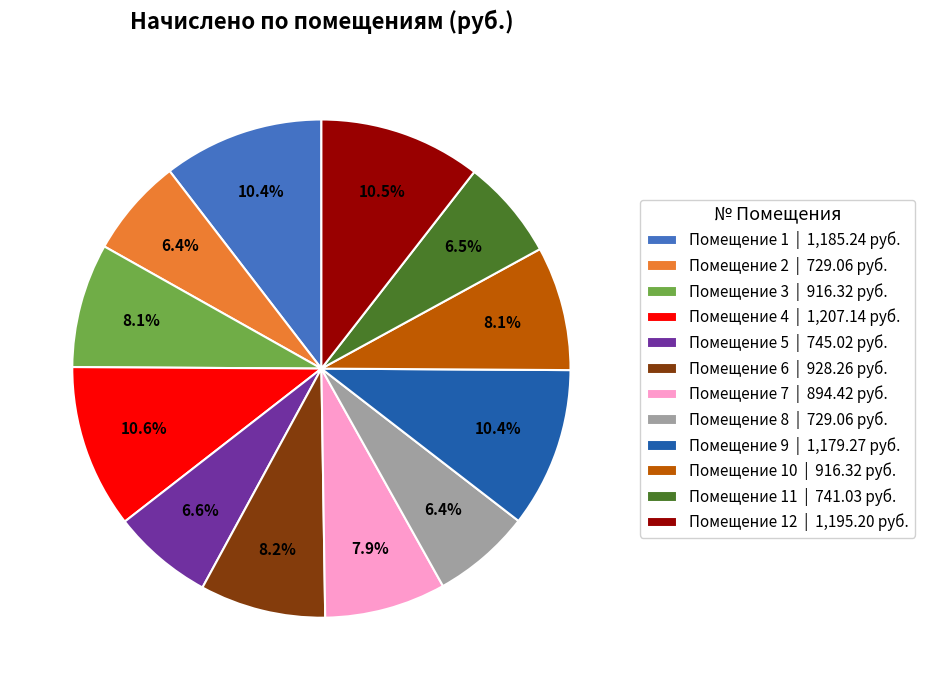

What is the ratio of the value at Помещение 8 | 729.06 руб. to the value at Помещение 3 | 916.32 руб.?

0.8